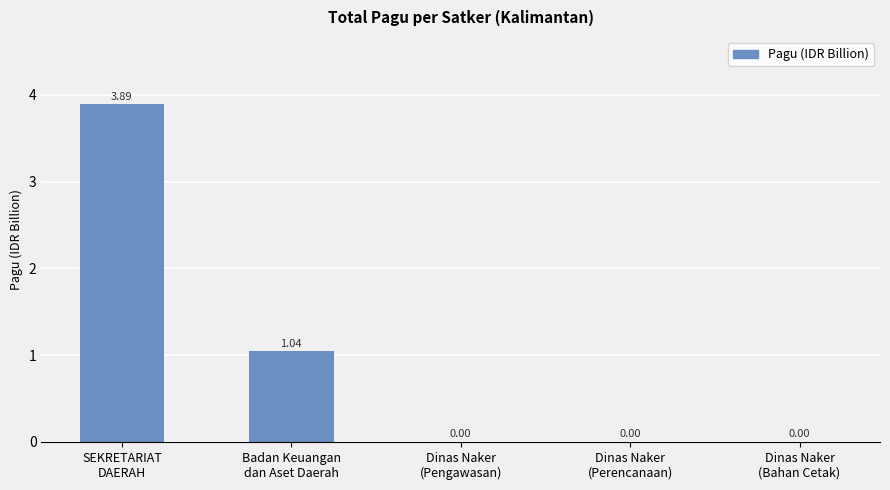

What is the sum of all values?

4.9